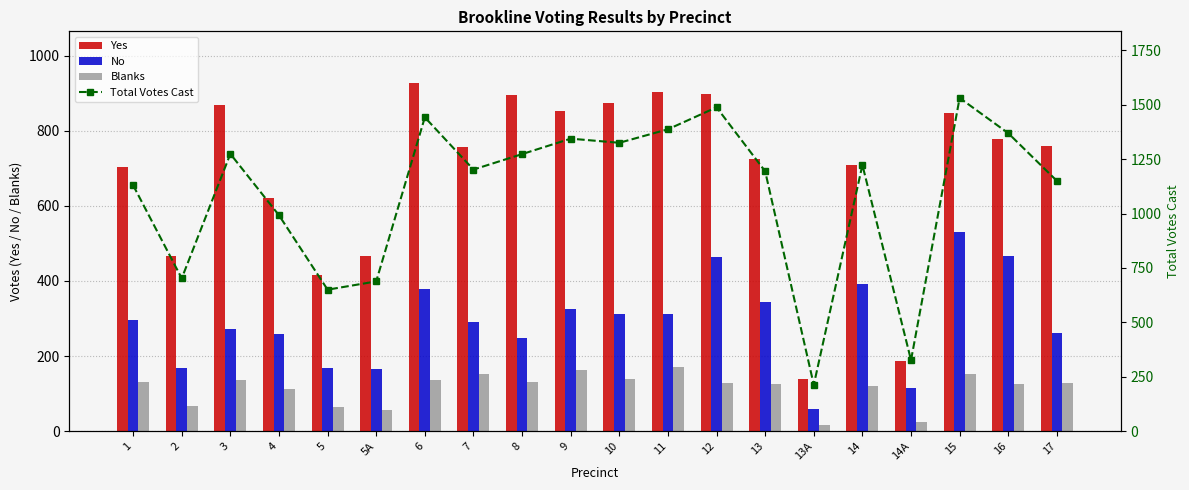

The value of Blanks at 5A is 88. True or false?

False